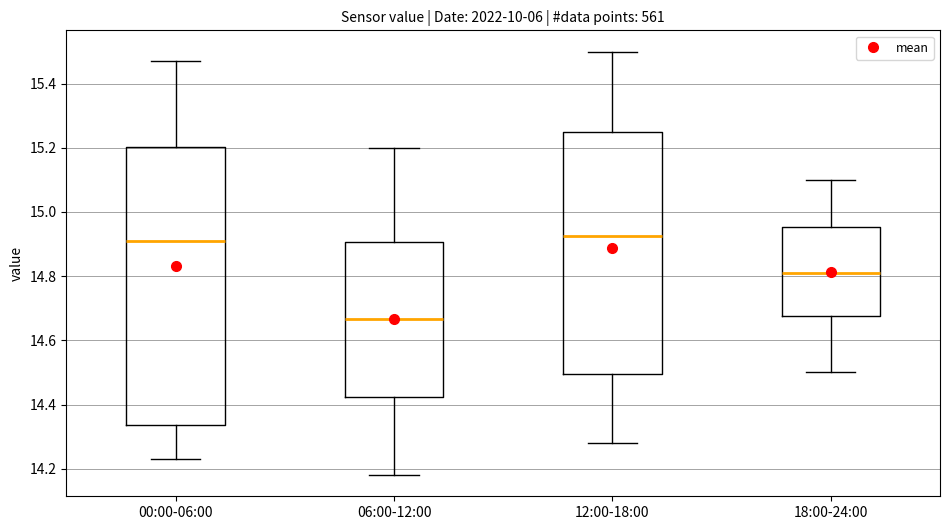

Reading left to right, transcribe this box plot: for each box, give where its median line is, the range the box spans, and where its two whiskers end, as read against the y-axis. The values are not printed on the chart, so give them approximately, as read against the axis.

00:00-06:00: median 14.92, box 14.34 to 15.20, whiskers 14.24 to 15.48
06:00-12:00: median 14.66, box 14.42 to 14.90, whiskers 14.18 to 15.20
12:00-18:00: median 14.92, box 14.50 to 15.26, whiskers 14.28 to 15.50
18:00-24:00: median 14.82, box 14.68 to 14.96, whiskers 14.50 to 15.10